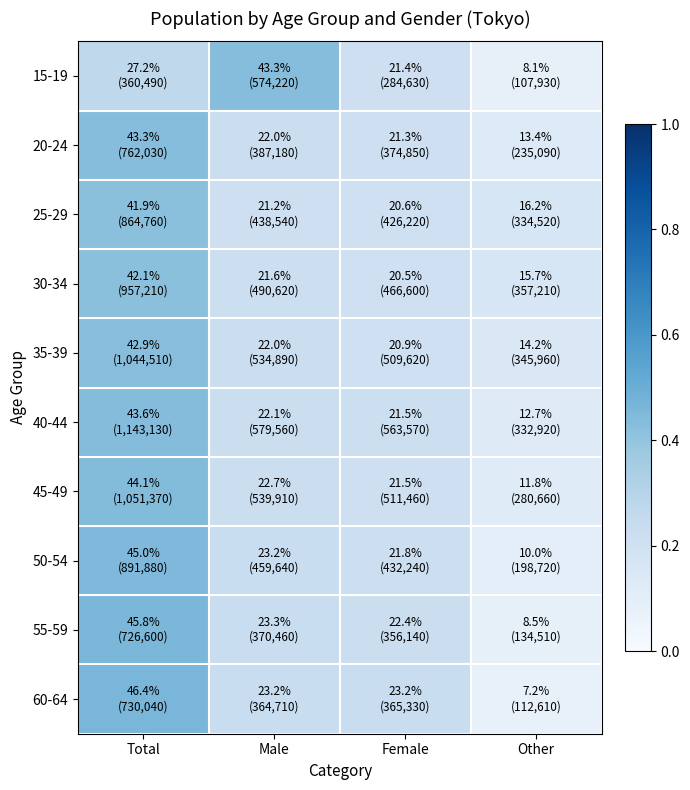

How many distinct data groups are displayed?

10